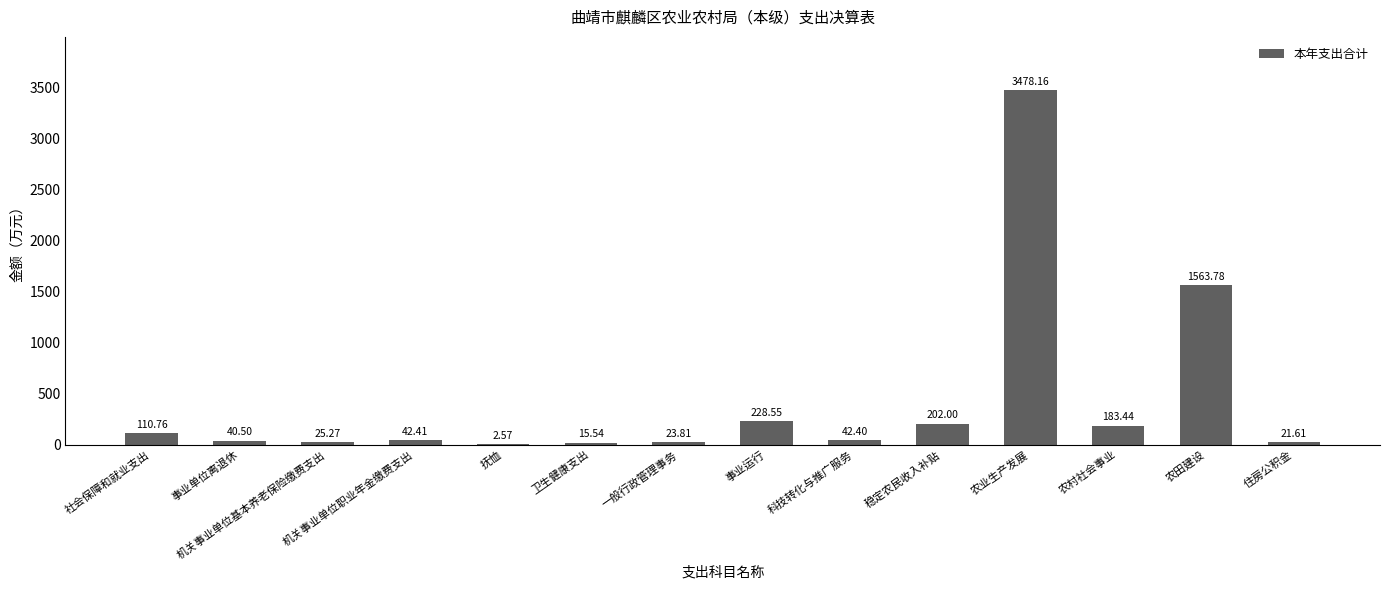

What is the sum of all values?

5980.8